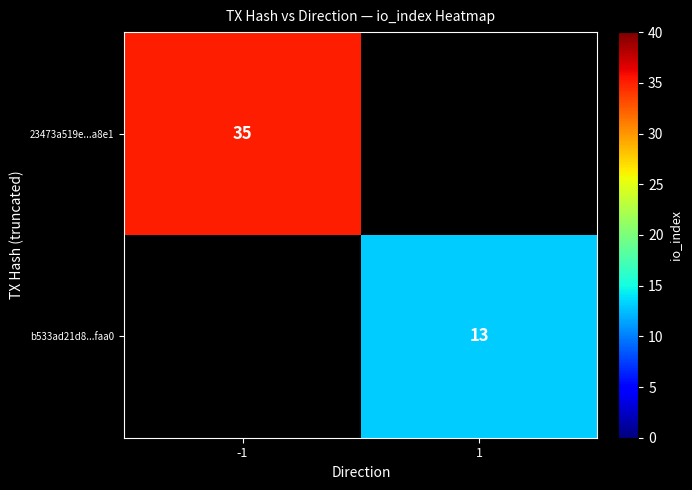

Is the value of b533ad21d8...faa0 at 1 greater than the value of 23473a519e...a8e1 at -1?

No